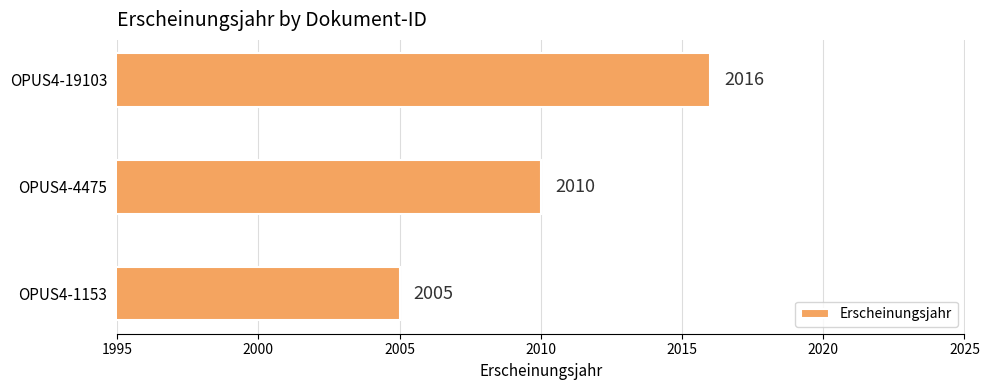

What is the change in value from OPUS4-1153 to OPUS4-4475?

+5